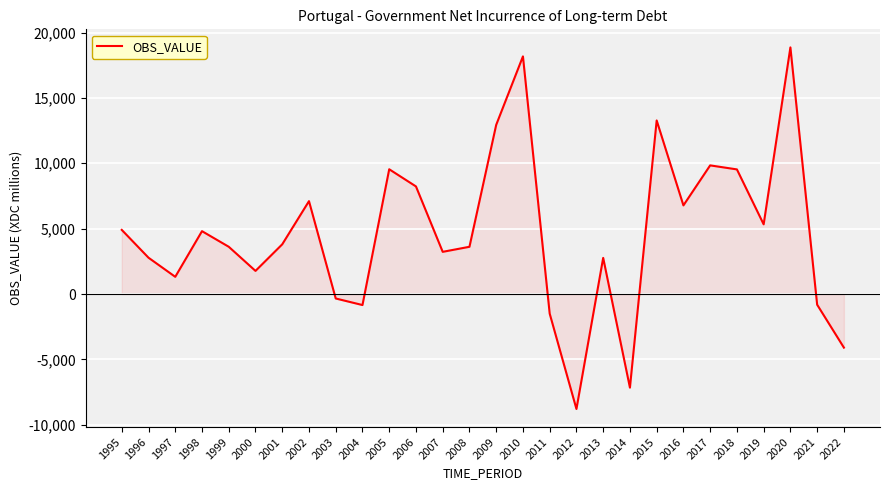

How many values are below zero?

7